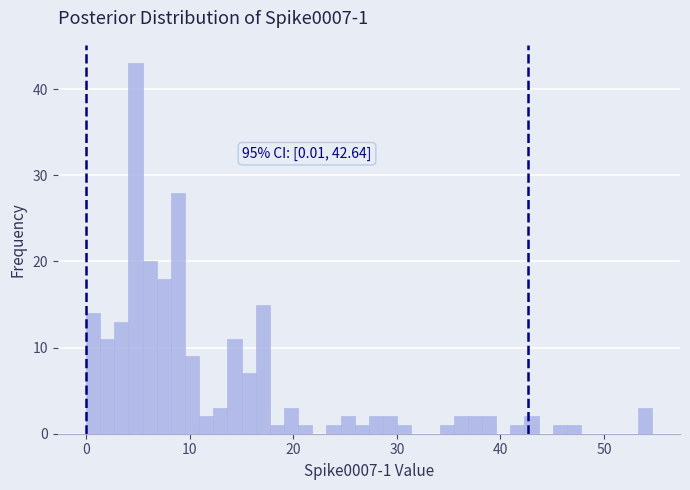

Around what value on the x-axis is the tallest bar? Give the approximate position of its centre, as read against the axis.

5